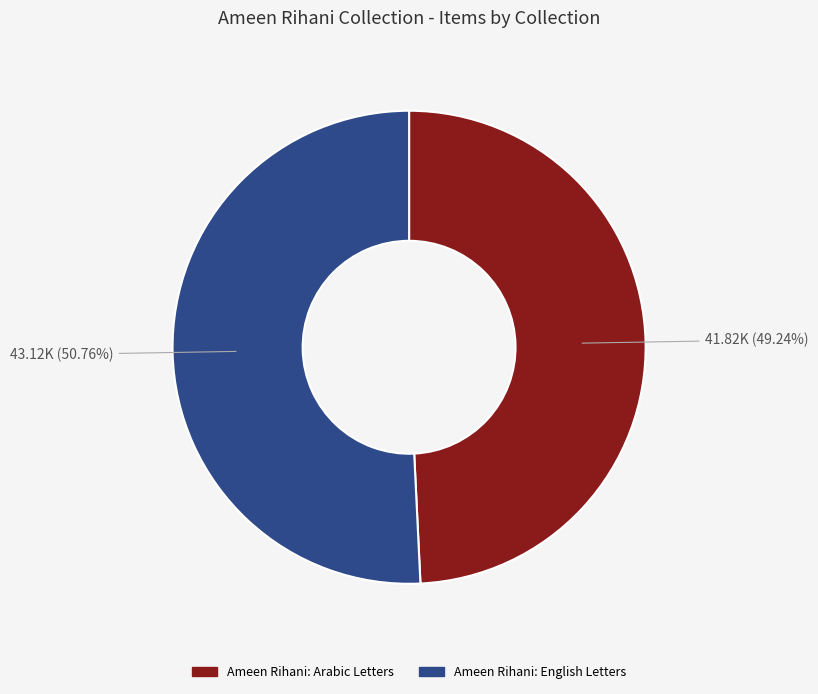

Is there any slice that represents more than half of the pie?

Yes